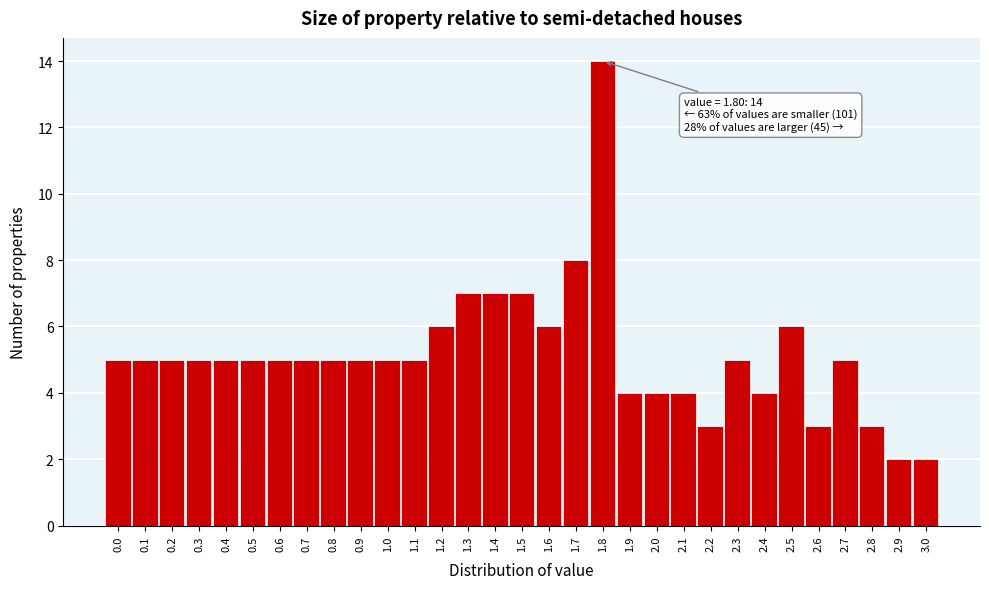

Over which range of the x-axis is the bar tallest?

1.75 to 1.85